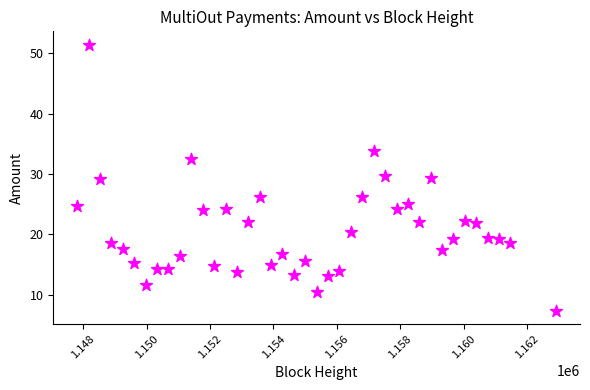

What is the range of X values (max minus min)?

15108.0